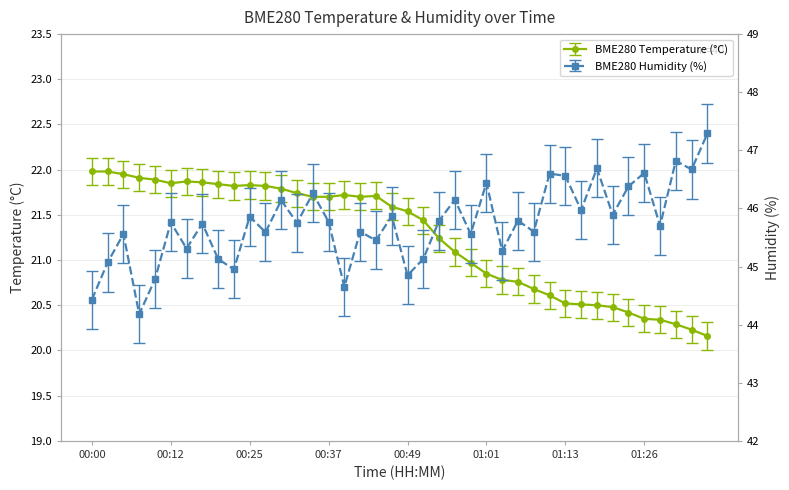

Is it true that BME280_temperature equals 9.2 at 01:21?

False